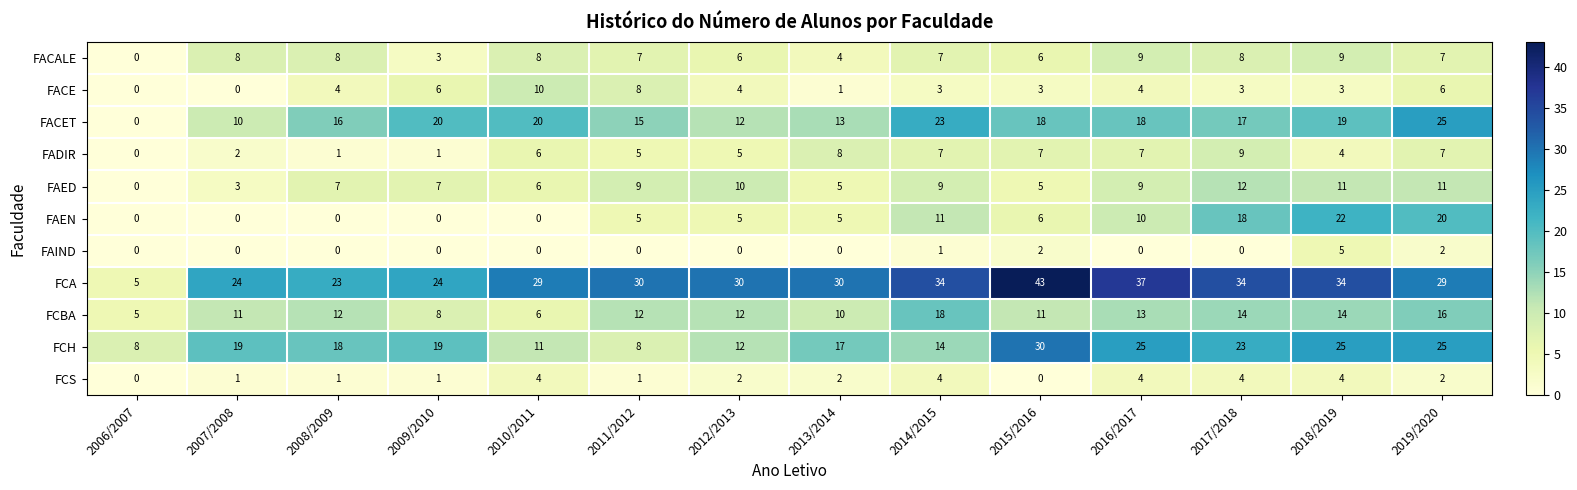

At which category does the chart reach its peak across all series?

2015/2016